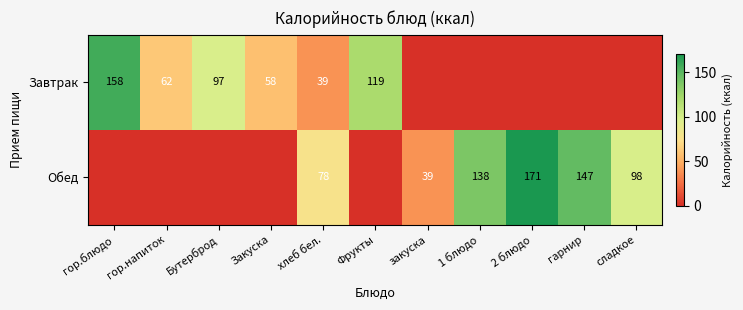

True or false: Завтрак has a value of 119 at Фрукты.

True